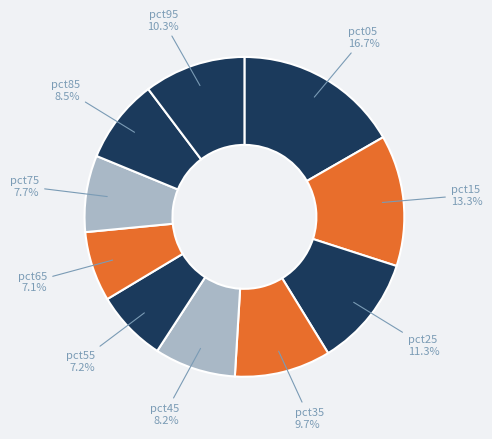

Is there a majority slice in this chart?

No